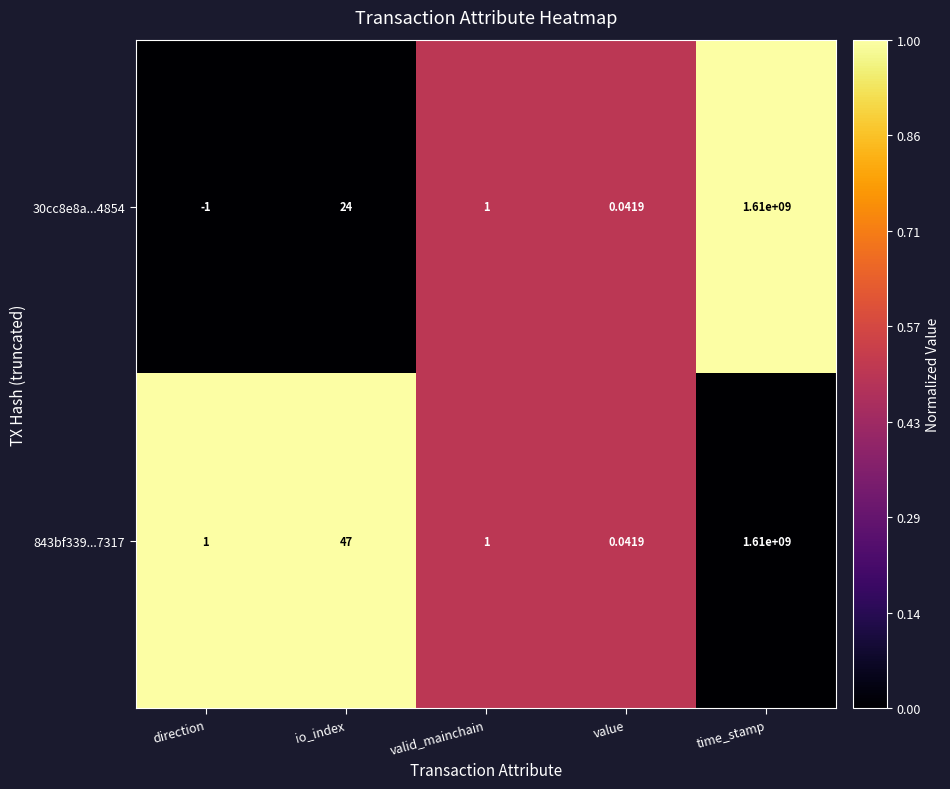

At which category is the sum across all series the highest?

time_stamp